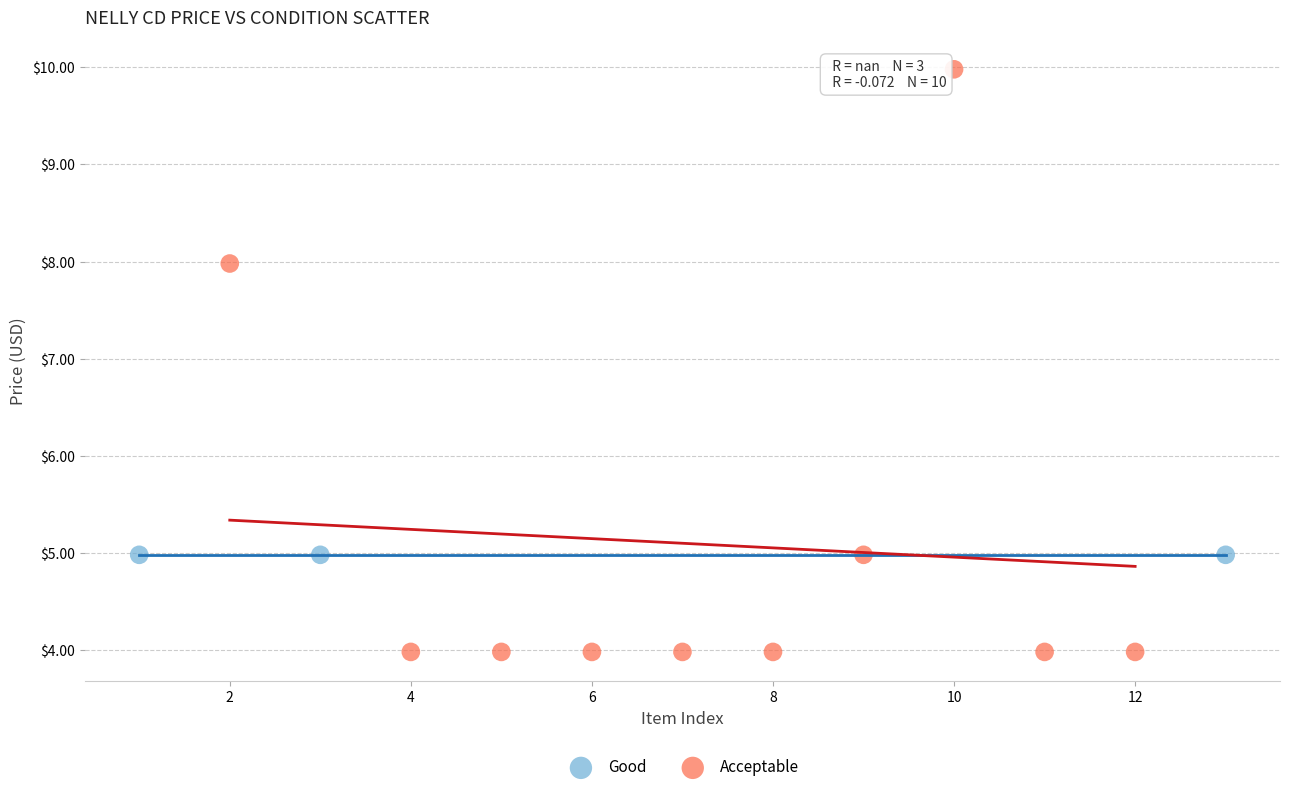

Which series contains the lowest Y value?

Acceptable